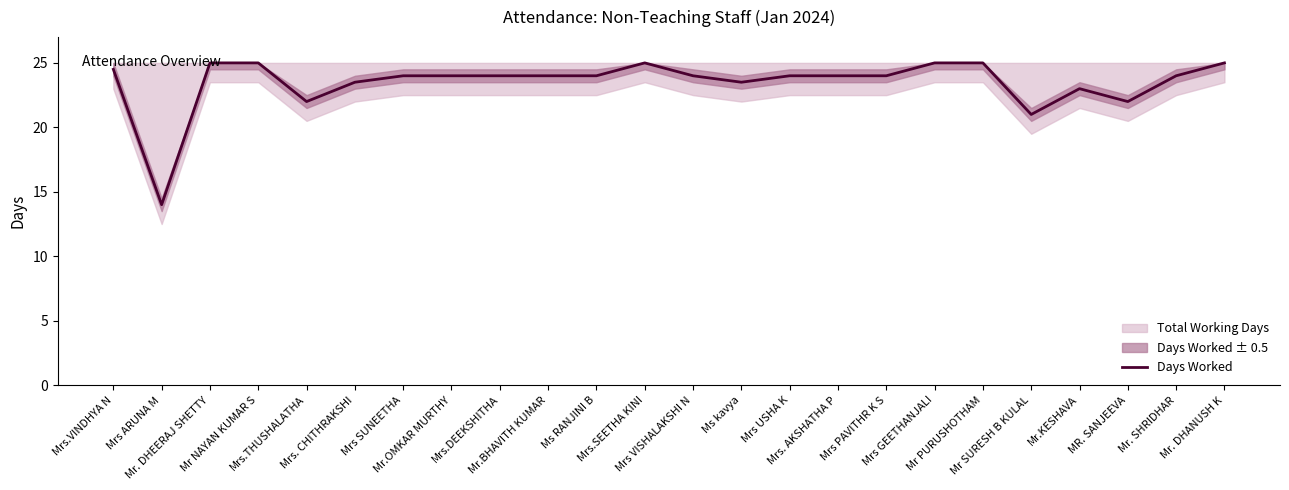

What is the maximum value shown in the chart?

25.0